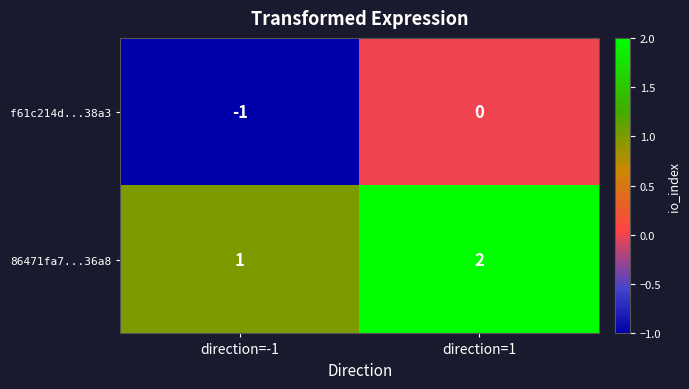

Reading left to right, list all the values displayed in this chart.

f61c214d...38a3: direction=-1=-1	direction=1=0
86471fa7...36a8: direction=-1=1	direction=1=2